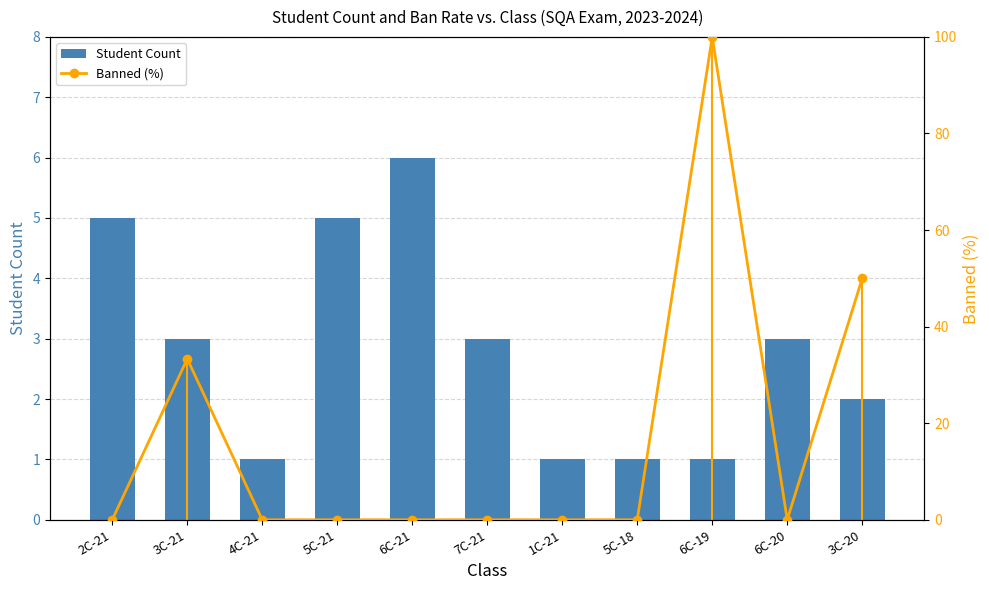

What is the label of the 7th bar from the right?

6C-21